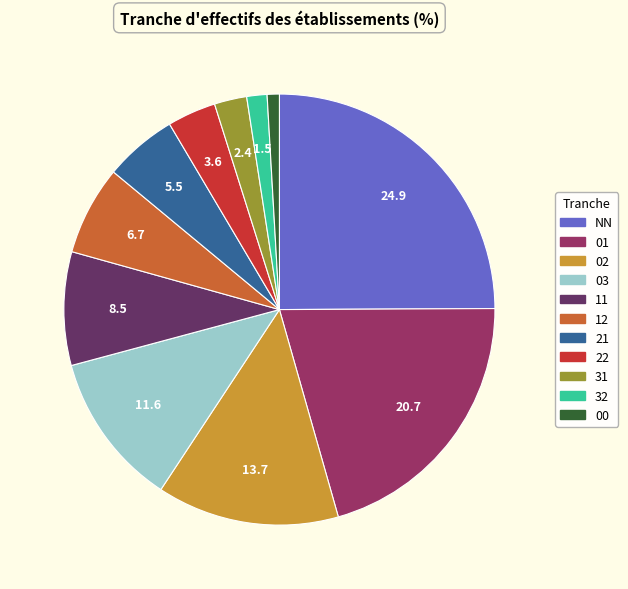

Is it true that 11 is 1% of the pie?

False